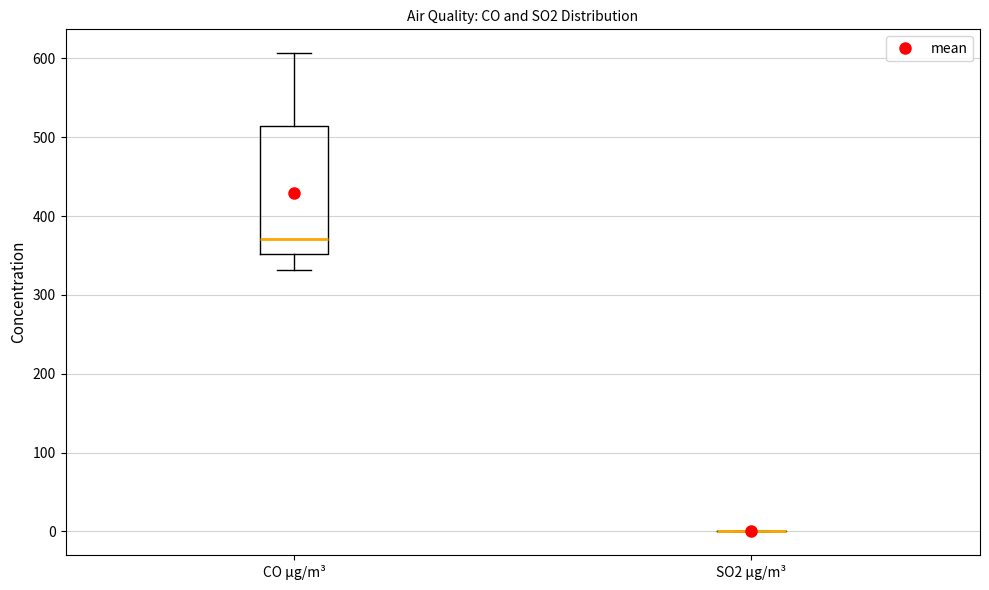

Reading left to right, transcribe this box plot: for each box, give where its median line is, the range the box spans, and where its two whiskers end, as read against the y-axis. The values are not printed on the chart, so give them approximately, as read against the axis.

CO µg/m³: median 370, box 350 to 510, whiskers 330 to 610
SO2 µg/m³: box collapsed to a line at 0, whiskers 0 to 0